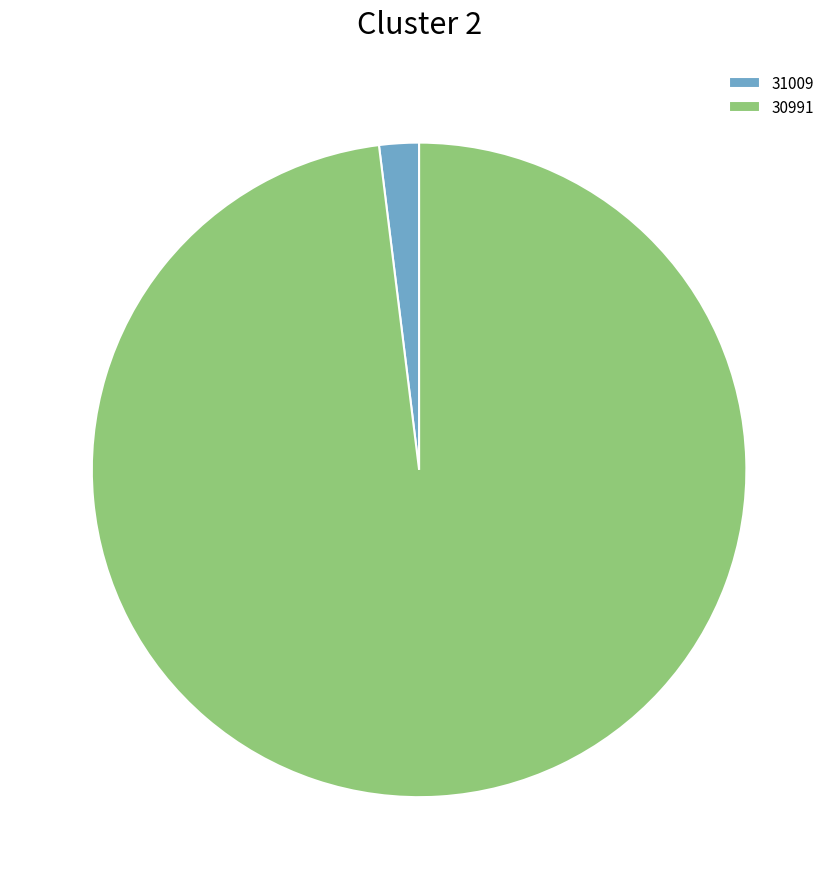

Is 31009 the majority of the pie?

No